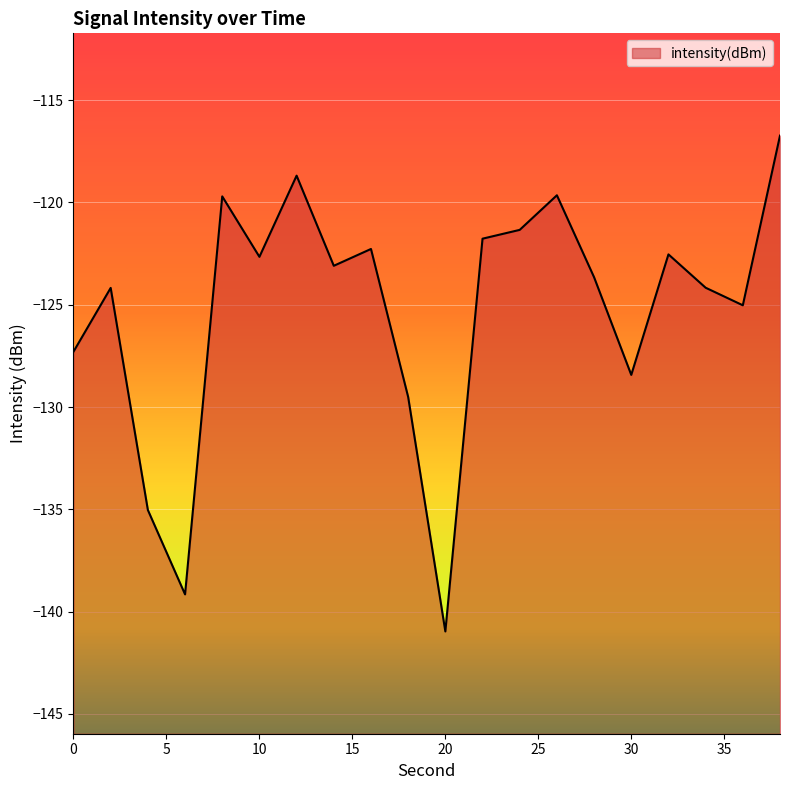

What is the difference between the maximum and minimum values?

24.2